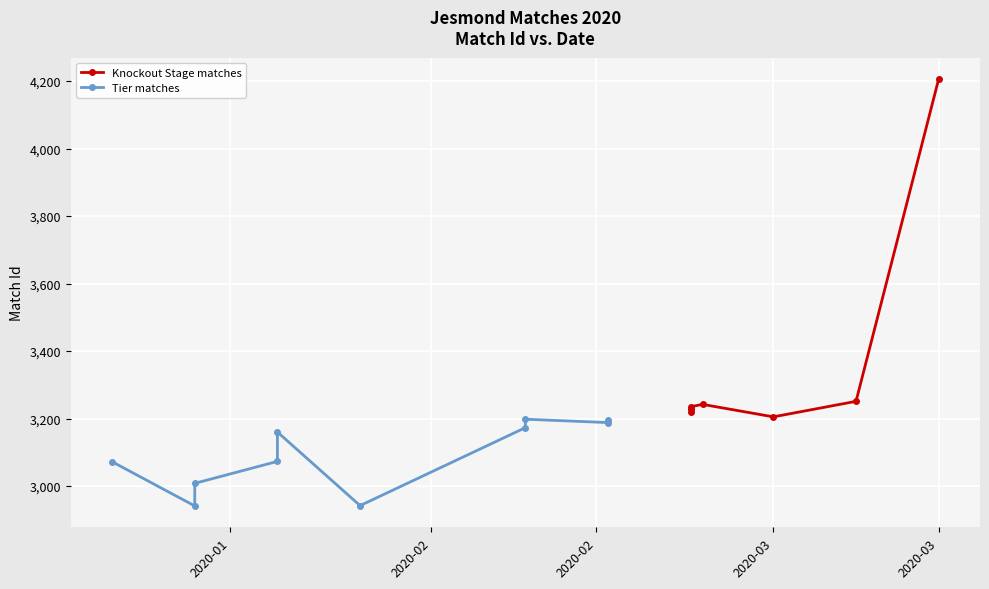

Which label corresponds to the smallest value in the chart?

2020-02-16